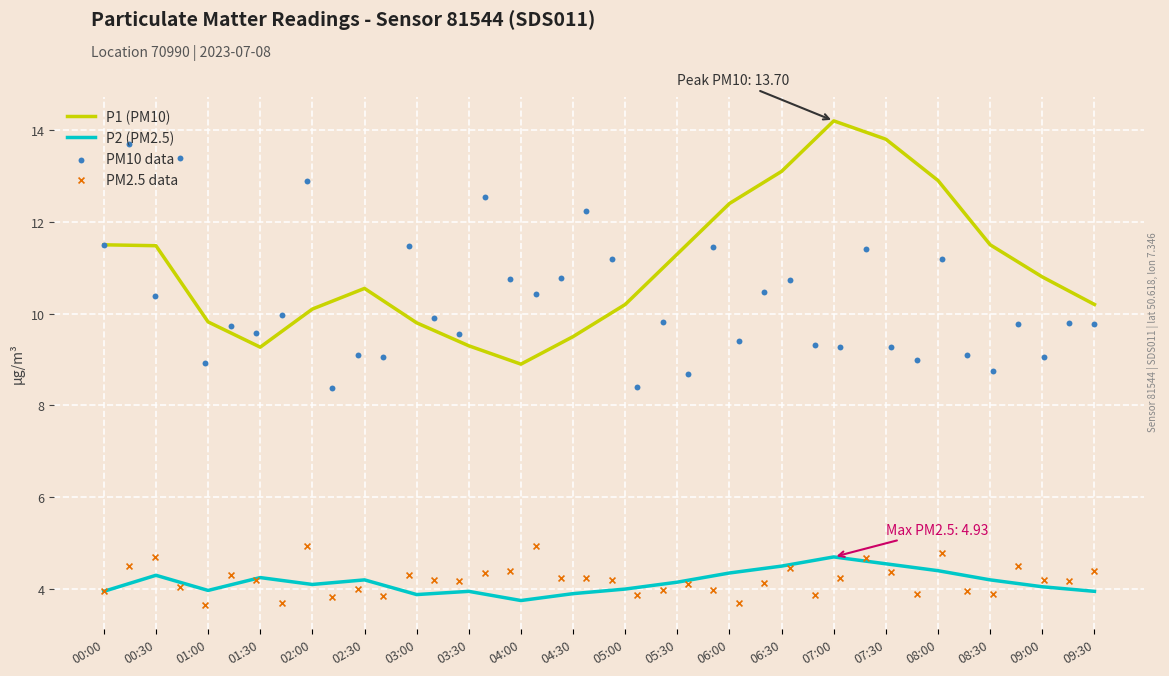

Is the value of P2 at 04:00 greater than the value of P1 at 09:30?

No